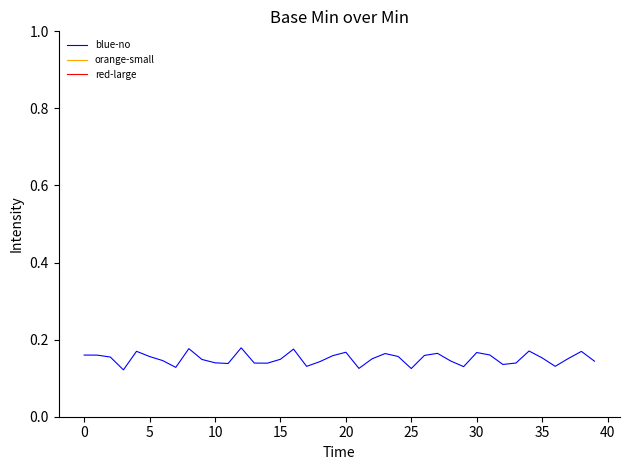

Is this an area chart (filled region under the line)?

No